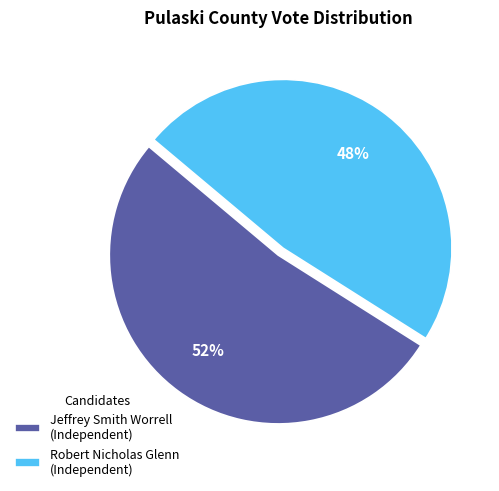

Count the number of slices in the pie.

2